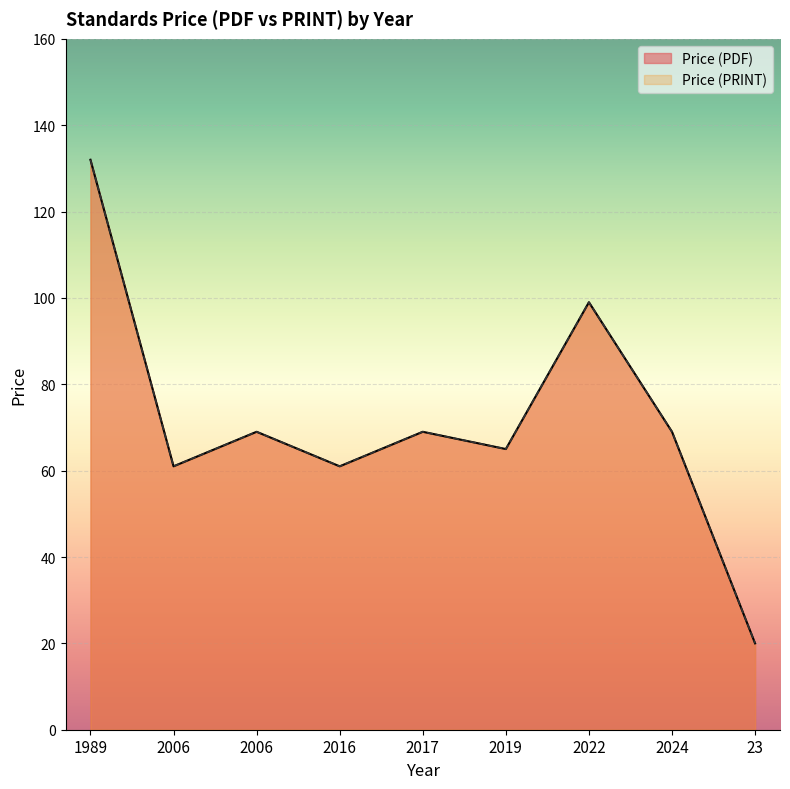

Does the chart display data point markers on the line(s)?

No